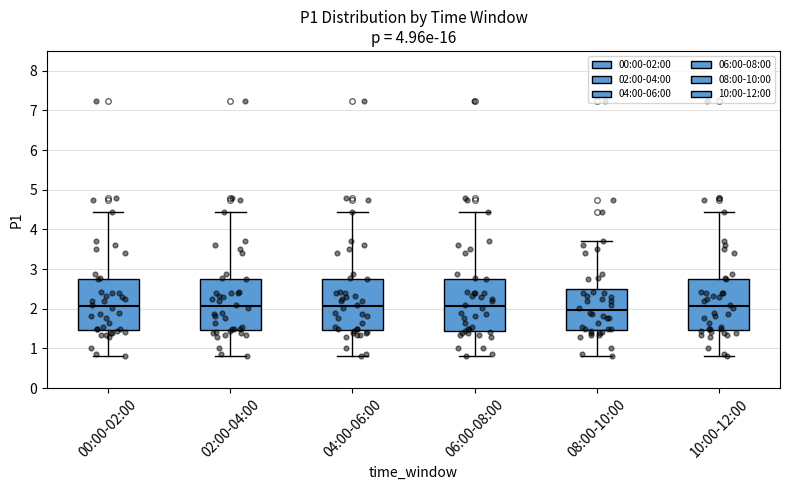

Reading left to right, transcribe this box plot: for each box, give where its median line is, the range the box spans, and where its two whiskers end, as read against the y-axis. The values are not printed on the chart, so give them approximately, as read against the axis.

00:00-02:00: median 2.1, box 1.5 to 2.8, whiskers 0.8 to 4.4
02:00-04:00: median 2.1, box 1.5 to 2.8, whiskers 0.8 to 4.4
04:00-06:00: median 2.1, box 1.5 to 2.8, whiskers 0.8 to 4.4
06:00-08:00: median 2.1, box 1.4 to 2.8, whiskers 0.8 to 4.4
08:00-10:00: median 2.0, box 1.5 to 2.5, whiskers 0.8 to 3.7
10:00-12:00: median 2.1, box 1.5 to 2.8, whiskers 0.8 to 4.4